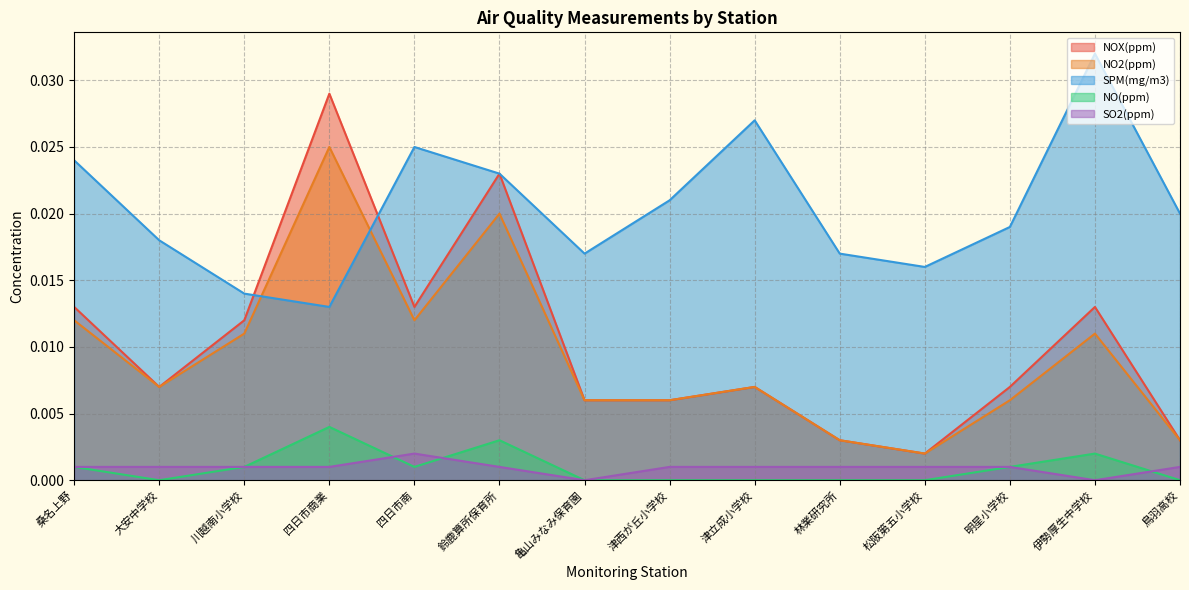

What is the label of the 2nd point from the right?

伊勢厚生中学校